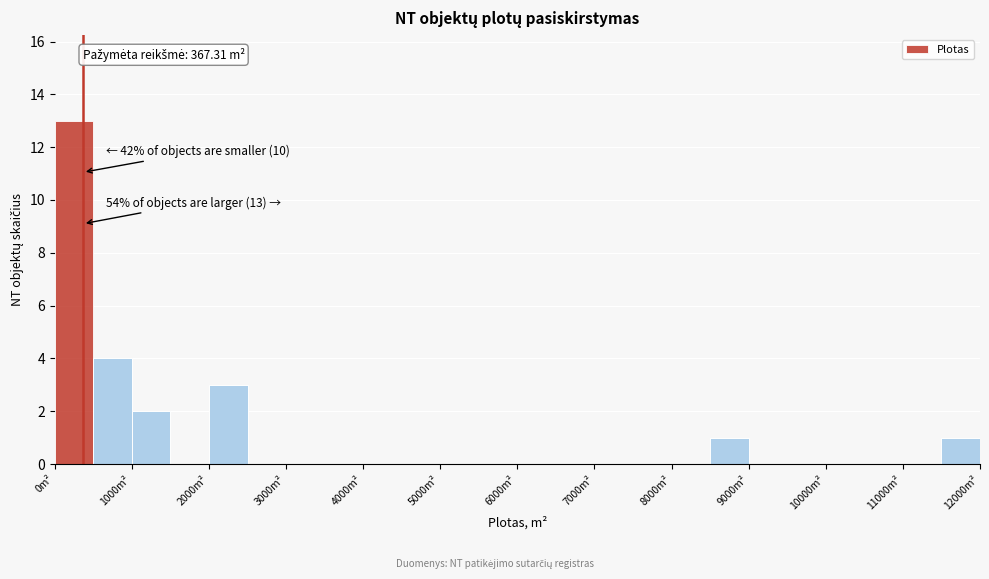

Which range on the x-axis has the tallest bar?

0 to 500